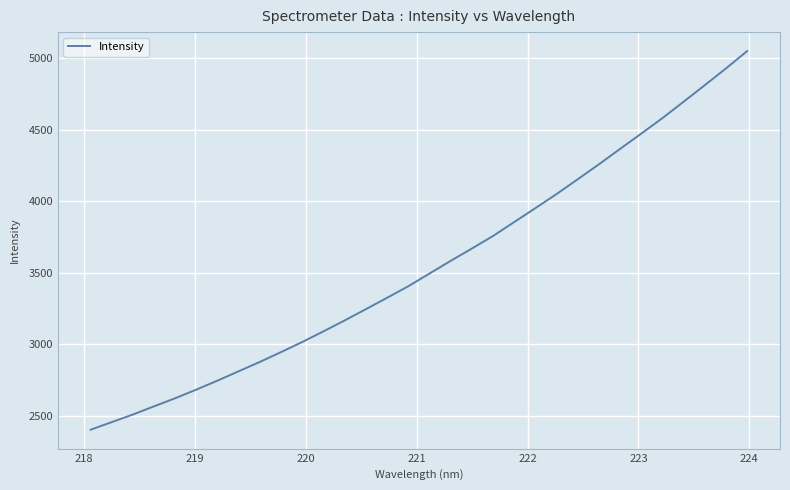

What is the maximum value shown in the chart?

5048.5